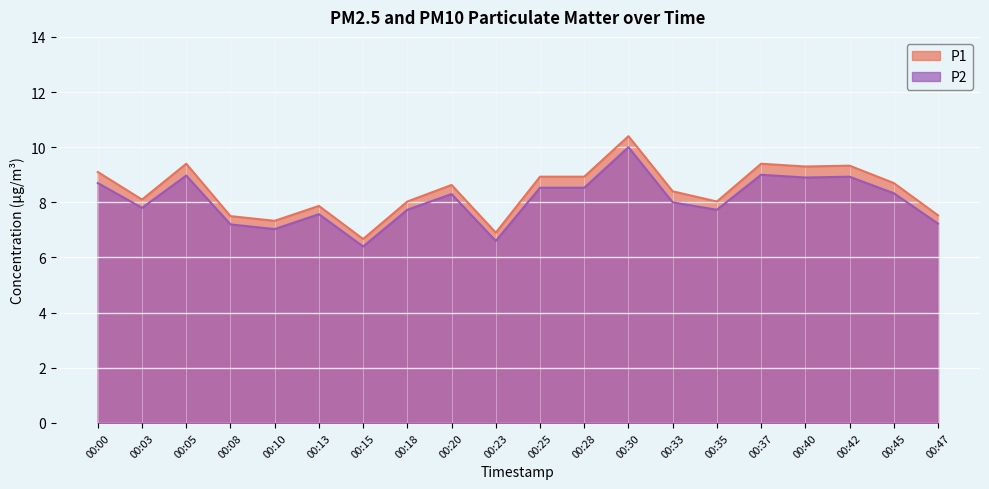

True or false: P2 has a value of 10.0 at 00:30.

True